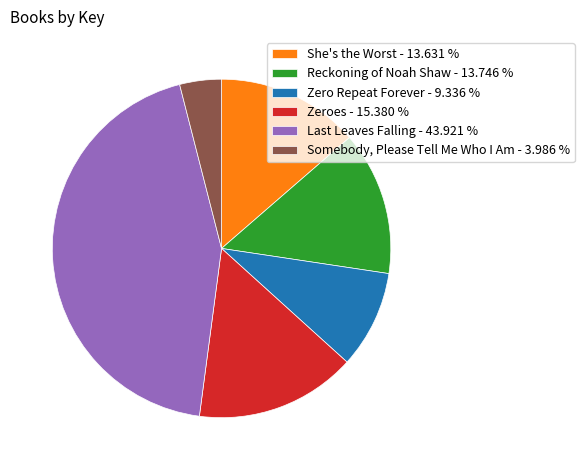

Is there any slice that represents more than half of the pie?

No